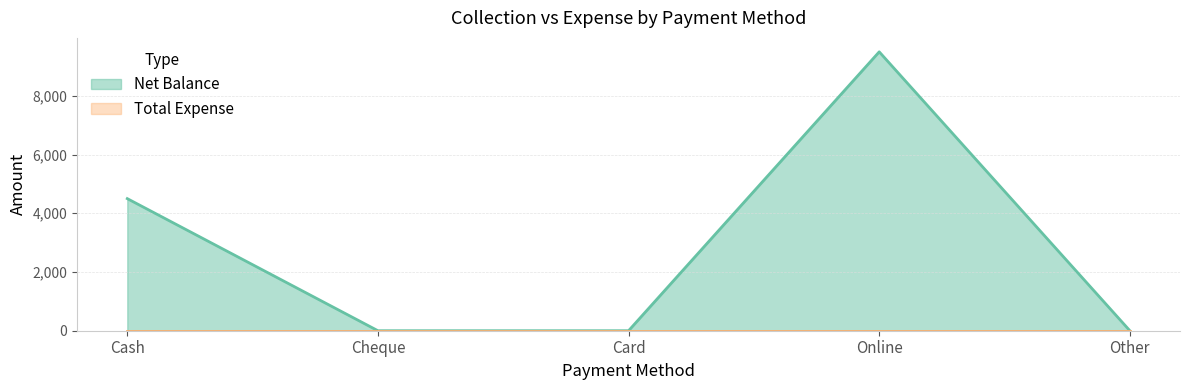

What is the maximum value shown in the chart?

9500